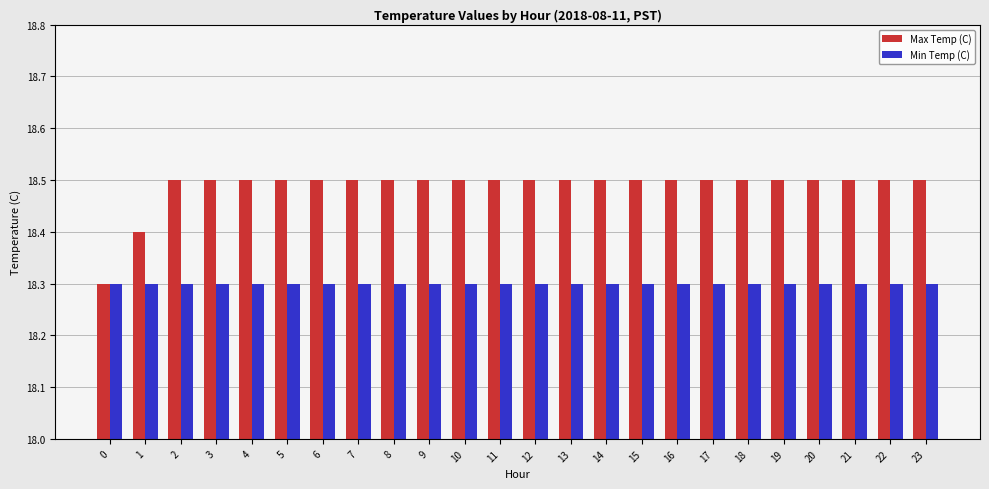

Reading left to right, transcribe all the data shown in this chart.

Max Temp (C): 18.3	18.4	18.5	18.5	18.5	18.5	18.5	18.5	18.5	18.5	18.5	18.5	18.5	18.5	18.5	18.5	18.5	18.5	18.5	18.5	18.5	18.5	18.5	18.5
Min Temp (C): 18.3	18.3	18.3	18.3	18.3	18.3	18.3	18.3	18.3	18.3	18.3	18.3	18.3	18.3	18.3	18.3	18.3	18.3	18.3	18.3	18.3	18.3	18.3	18.3